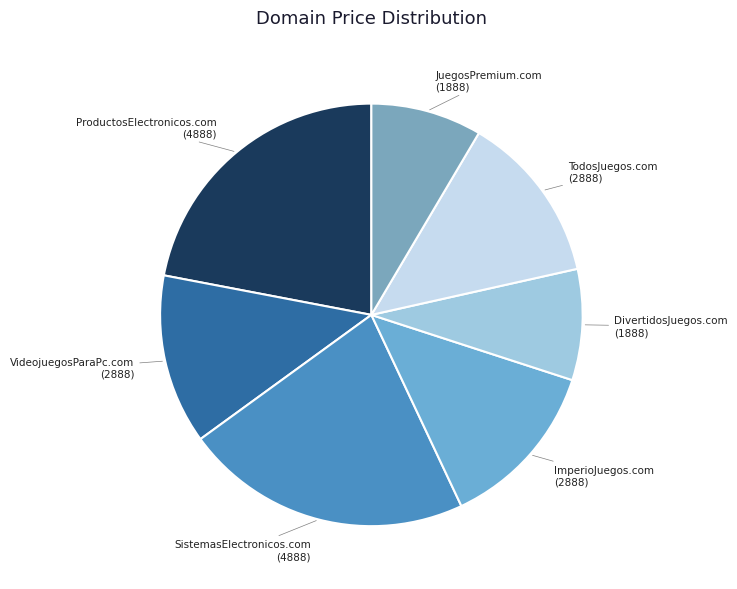

Combined, do ImperioJuegos.com and SistemasElectronicos.com account for over 50%?

No